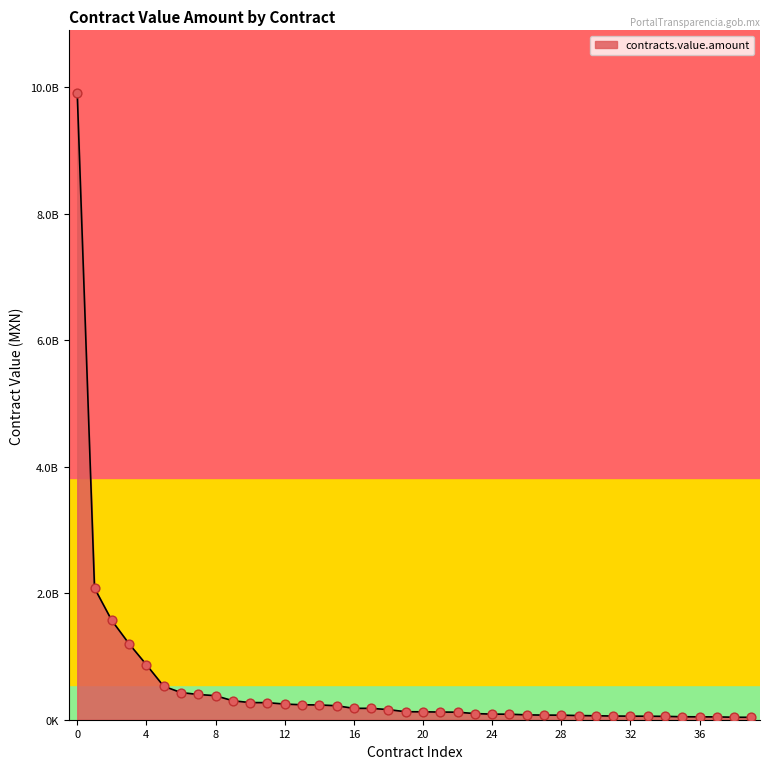

Does the chart have visible grid lines?

No